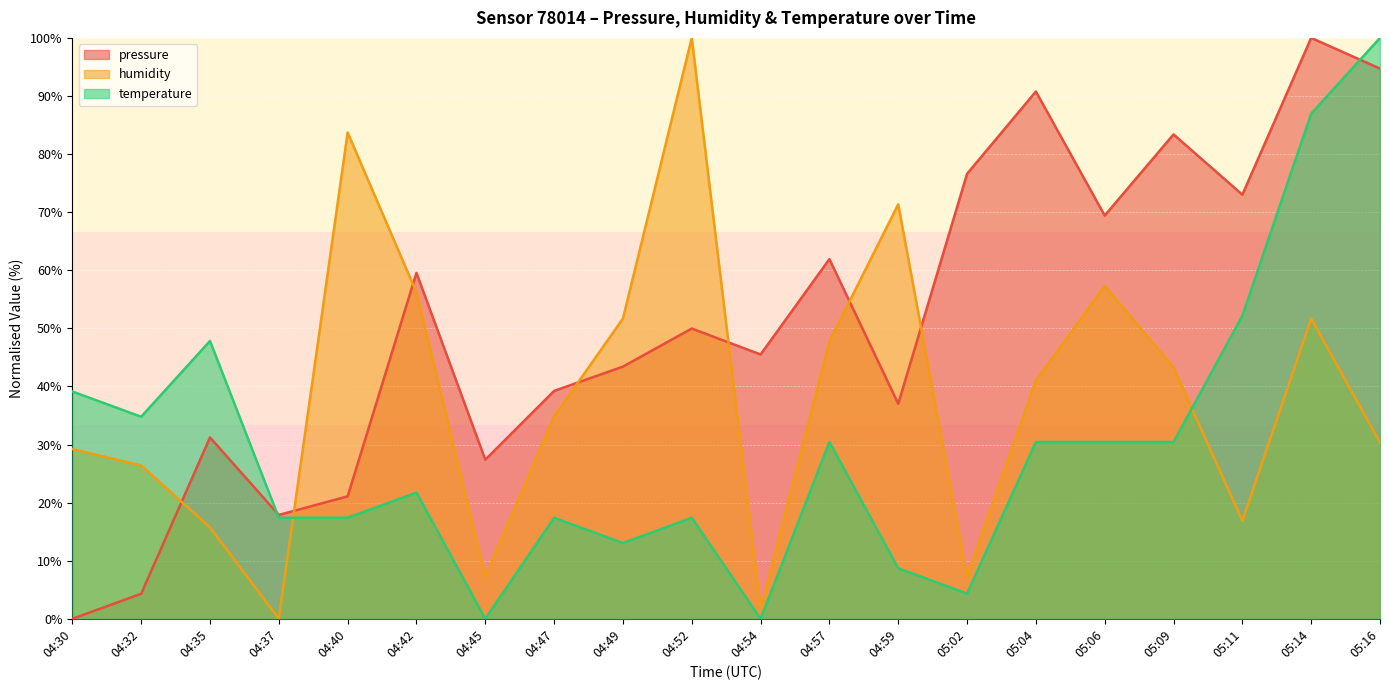

Rank the series by their maximum value, from lowest to highest.

pressure, humidity, temperature